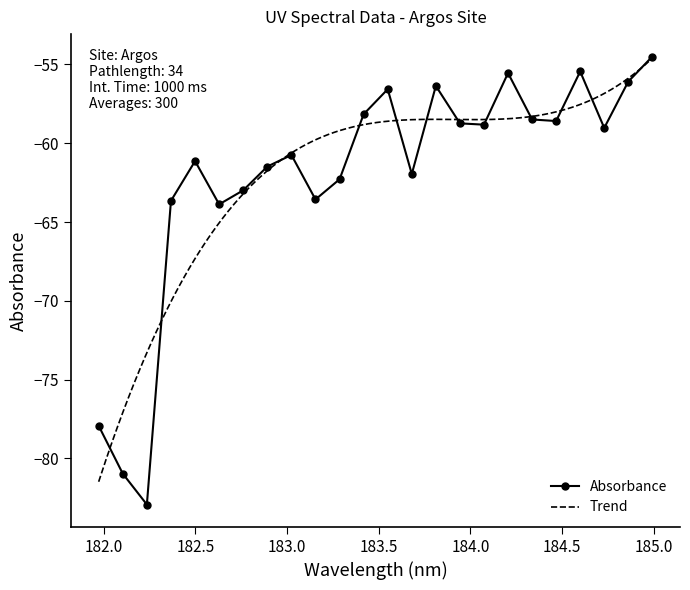

What is the sum of all values?

-1489.9